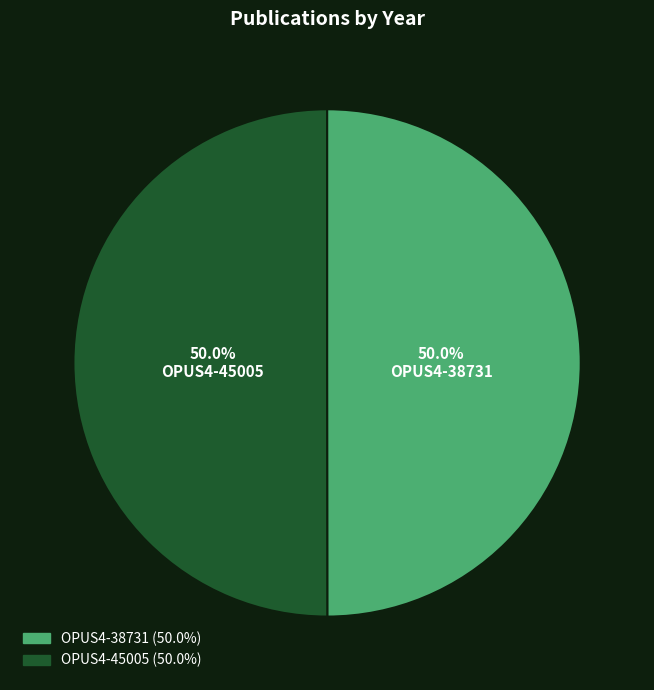

The OPUS4-45005 slice represents 42% of the pie. True or false?

False